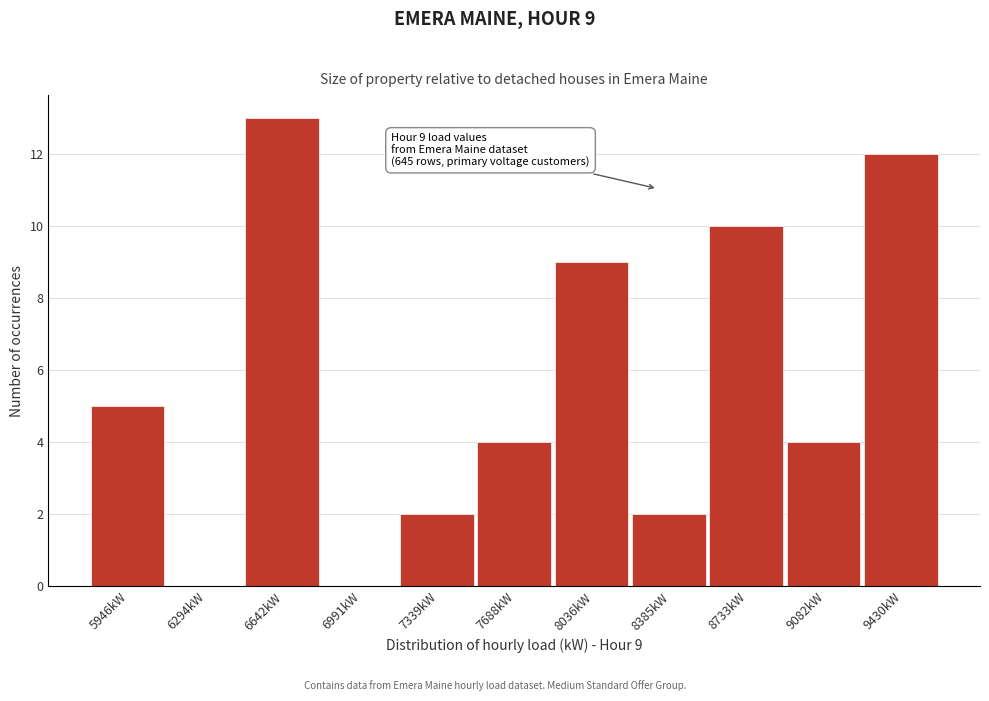

Reading left to right, what are all the values shown in this chart?

5946kW=5	6294kW=0	6642kW=13	6991kW=0	7339kW=2	7688kW=4	8036kW=9	8385kW=2	8733kW=10	9082kW=4	9430kW=12